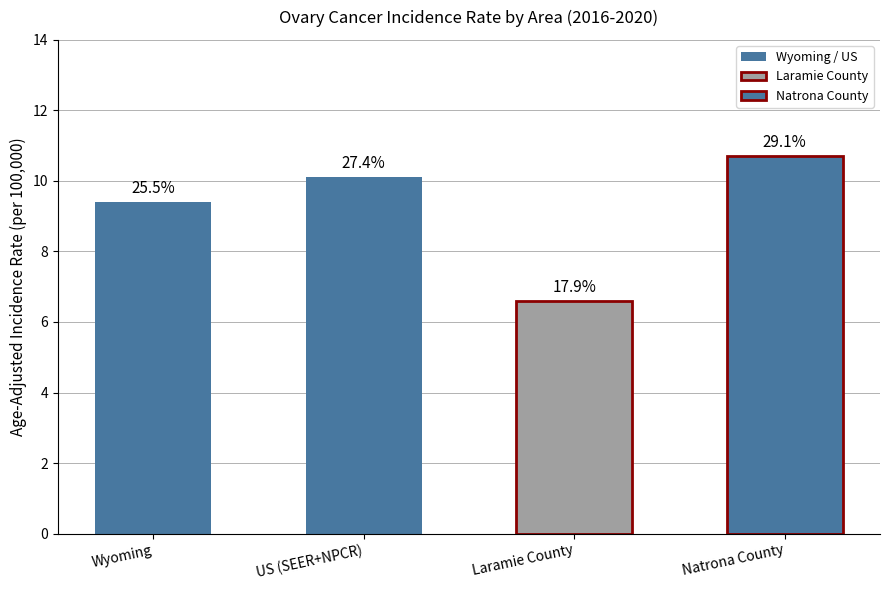

Where is the data nearest to the value 8?

Wyoming